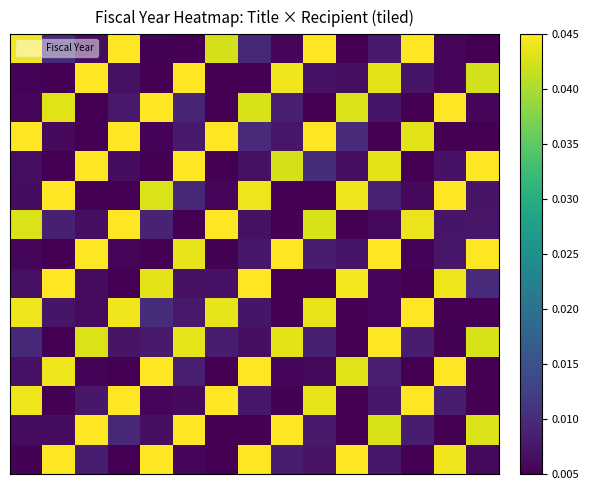

At which category does the chart reach its peak across all series?

3